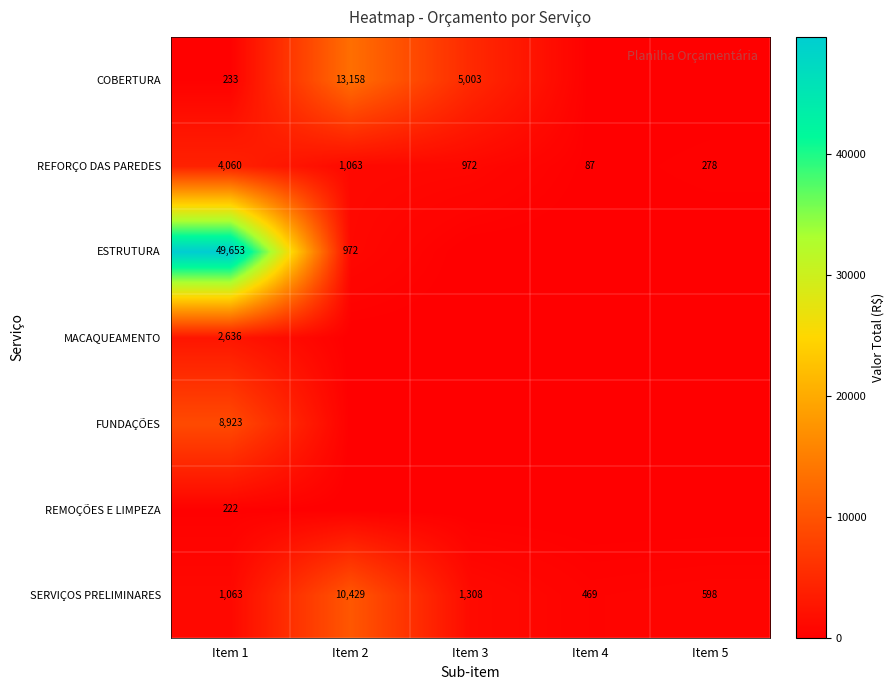

At which label does REFORÇO DAS PAREDES reach its minimum?

Item 4